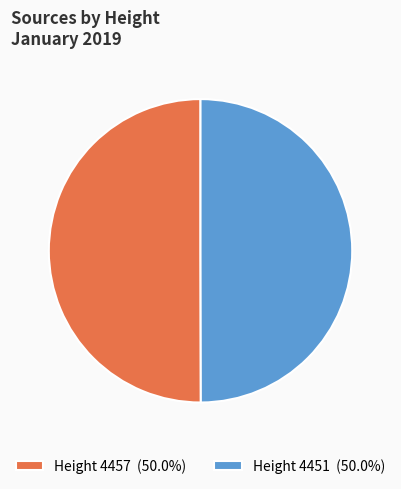

How many segments does this pie chart have?

2